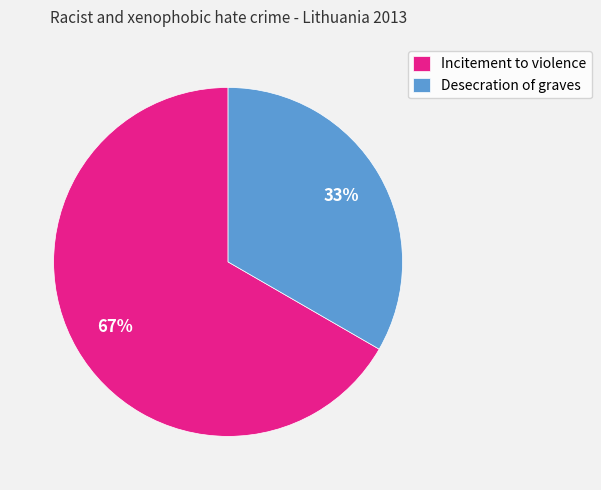

Does Incitement to violence account for over 50% of the chart?

Yes